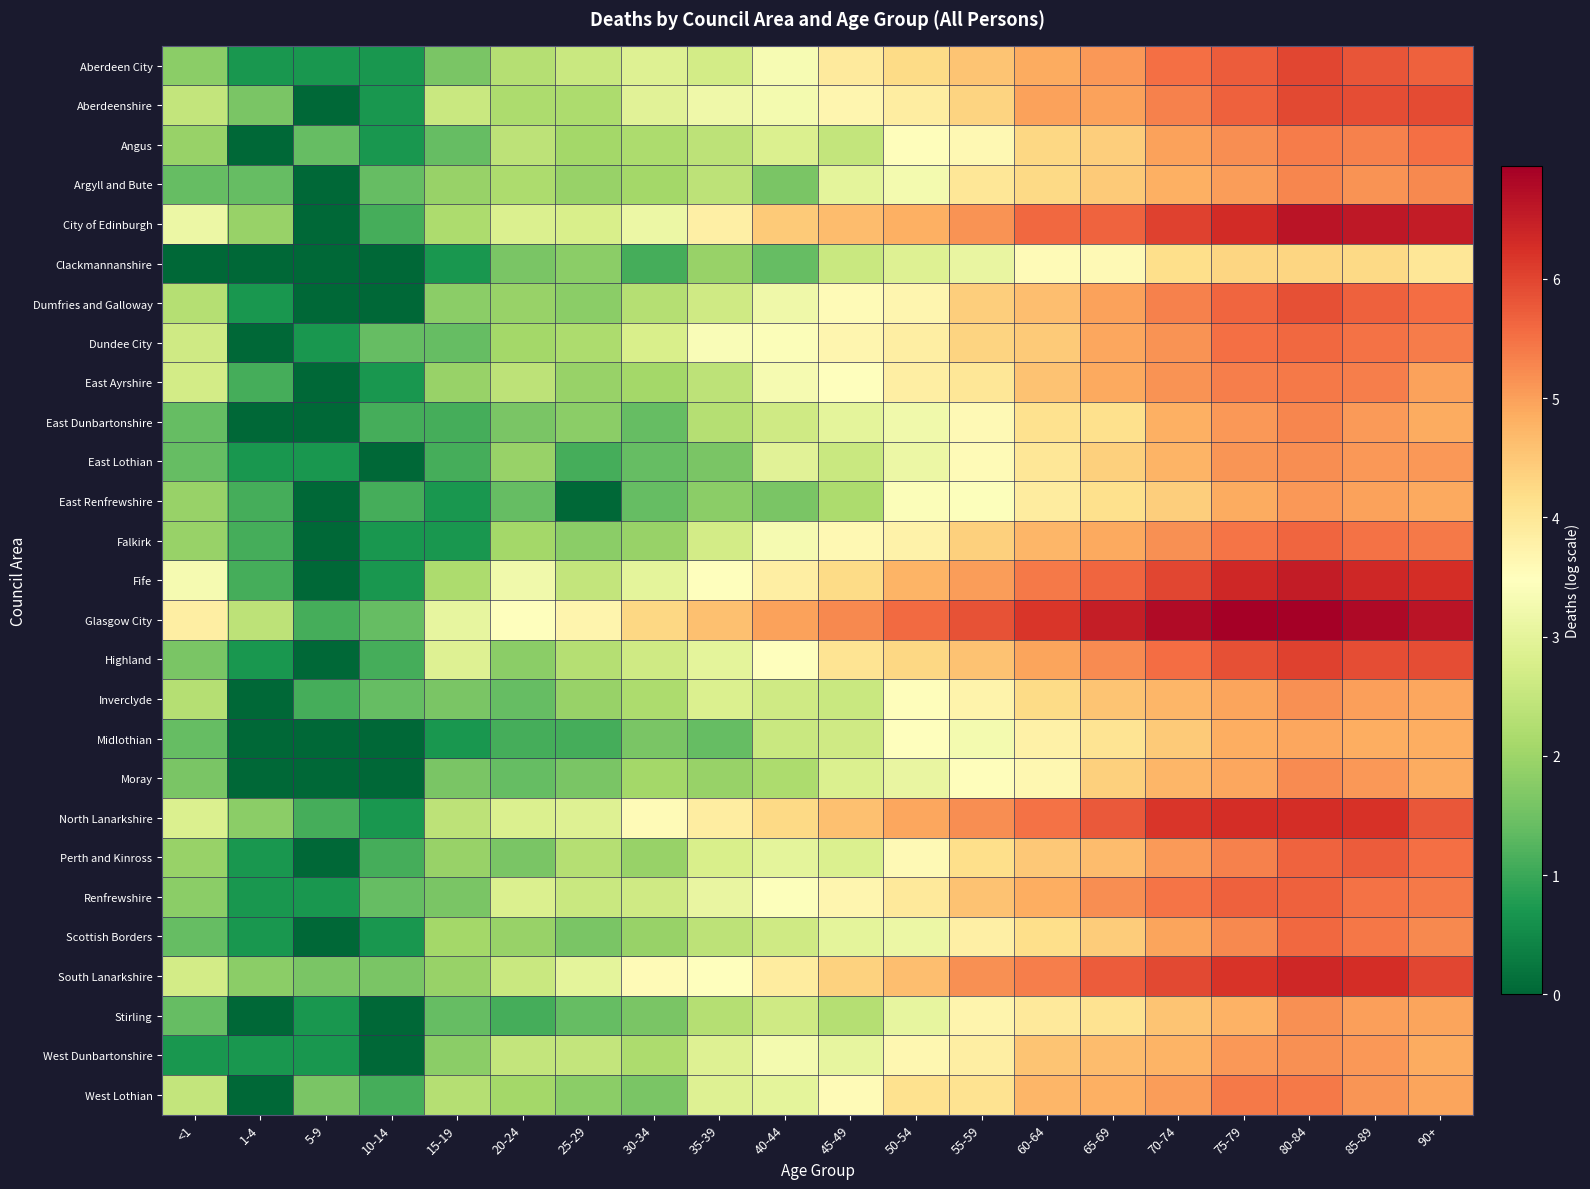

At which category does the chart reach its minimum across all series?

5-9